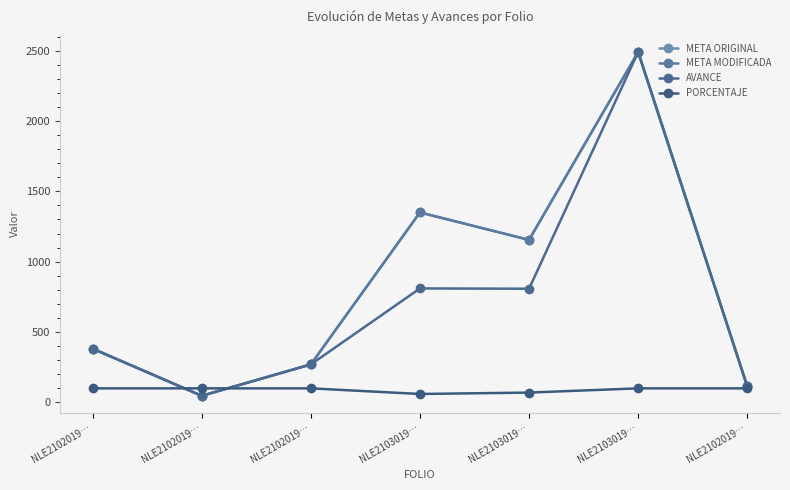

Between NLE2102019… and NLE2103019…, which is larger?

NLE2103019…